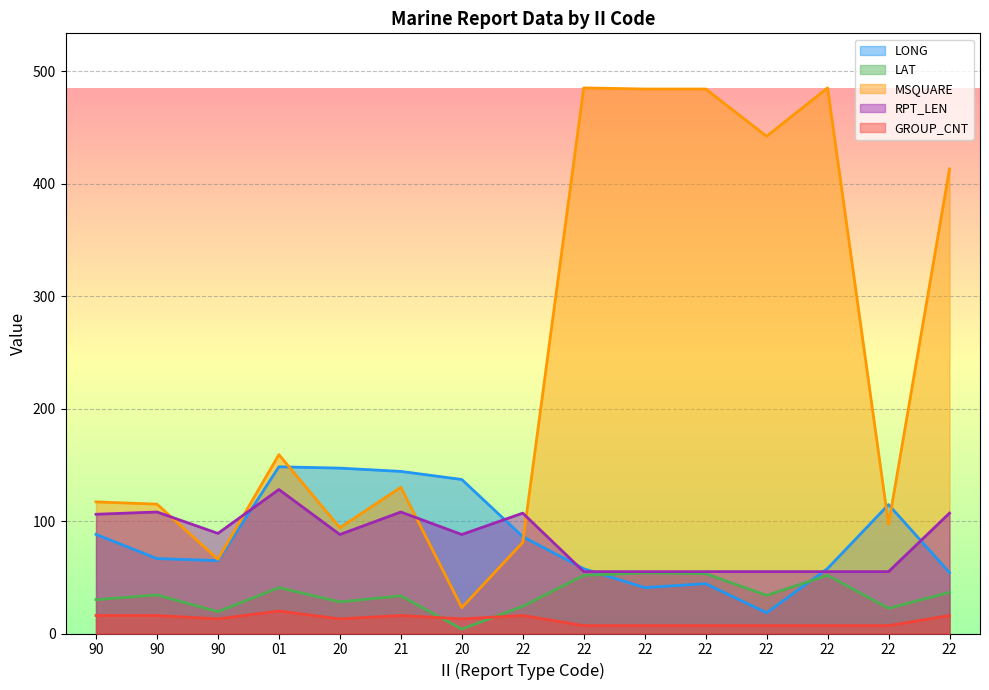

Between 20 and 22, which series saw the biggest shift?

MSQUARE